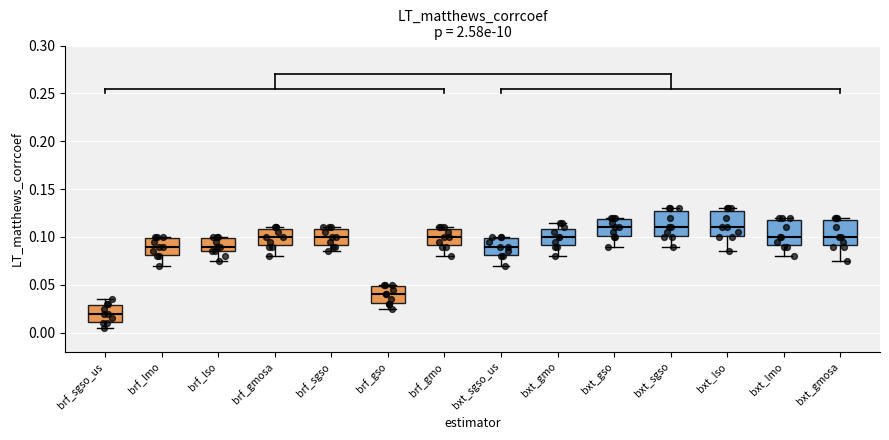

Reading left to right, transcribe this box plot: for each box, give where its median line is, the range the box spans, and where its two whiskers end, as read against the y-axis. The values are not printed on the chart, so give them approximately, as read against the axis.

brf_sgso_us: median 0.020, box 0.010 to 0.030, whiskers 0.005 to 0.035
brf_lmo: median 0.090, box 0.080 to 0.100, whiskers 0.070 to 0.100
brf_lso: median 0.090, box 0.085 to 0.100, whiskers 0.075 to 0.100
brf_gmosa: median 0.100, box 0.090 to 0.110, whiskers 0.080 to 0.110
brf_sgso: median 0.100, box 0.090 to 0.110, whiskers 0.085 to 0.110
brf_gso: median 0.040, box 0.030 to 0.050, whiskers 0.025 to 0.050
brf_gmo: median 0.100, box 0.090 to 0.110, whiskers 0.080 to 0.110
bxt_sgso_us: median 0.090, box 0.080 to 0.100, whiskers 0.070 to 0.100
bxt_gmo: median 0.100, box 0.090 to 0.110, whiskers 0.080 to 0.115
bxt_gso: median 0.110, box 0.100 to 0.120, whiskers 0.090 to 0.120
bxt_sgso: median 0.110, box 0.100 to 0.130, whiskers 0.090 to 0.130 (just above the box's upper edge)
bxt_lso: median 0.110, box 0.100 to 0.130, whiskers 0.085 to 0.130 (just above the box's upper edge)
bxt_lmo: median 0.100, box 0.090 to 0.120, whiskers 0.080 to 0.120 (just above the box's upper edge)
bxt_gmosa: median 0.100, box 0.090 to 0.120, whiskers 0.075 to 0.120 (just above the box's upper edge)